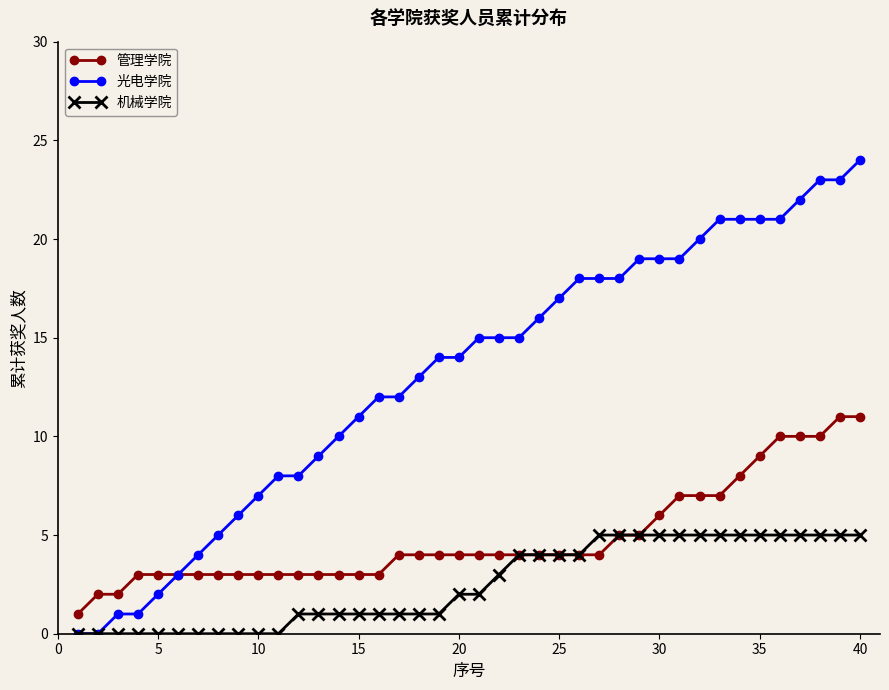

What is the value of the 管理学院 point at the 29th from the left?

5